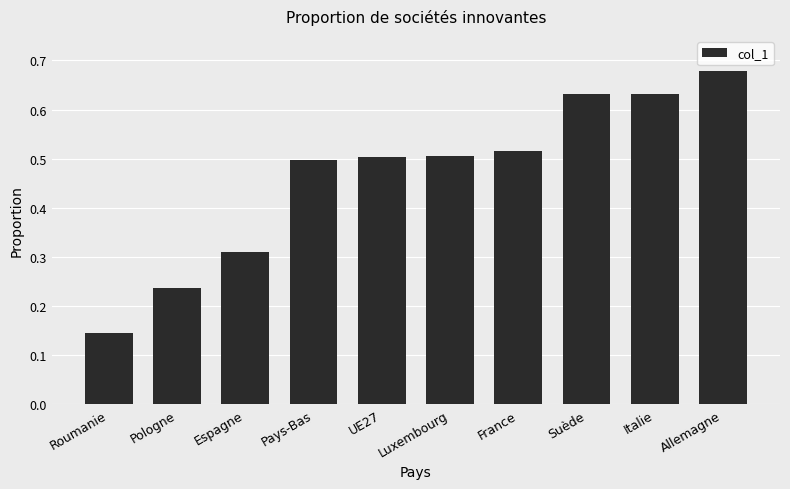

The chart shows a value of 0.3 at Italie. True or false?

False